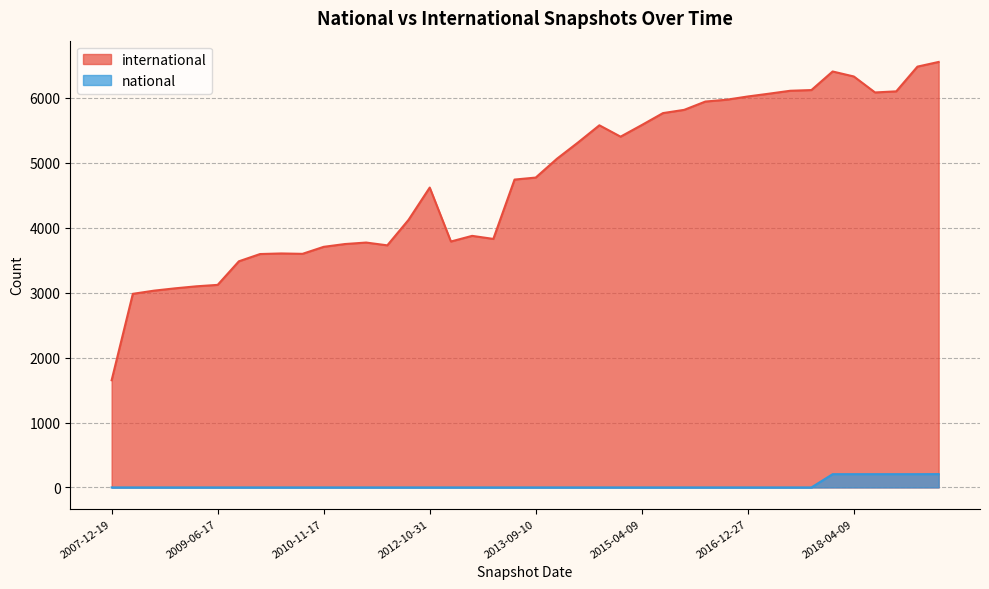

Which category has the highest value across all series?

2019-04-06